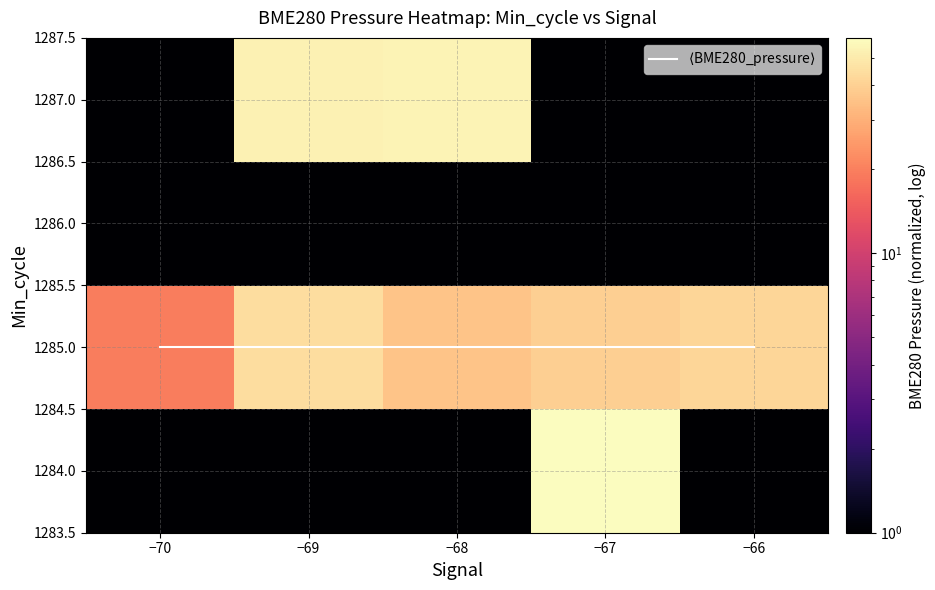

Which series has the largest total across all categories?

$\langle$BME280_pressure$\rangle$